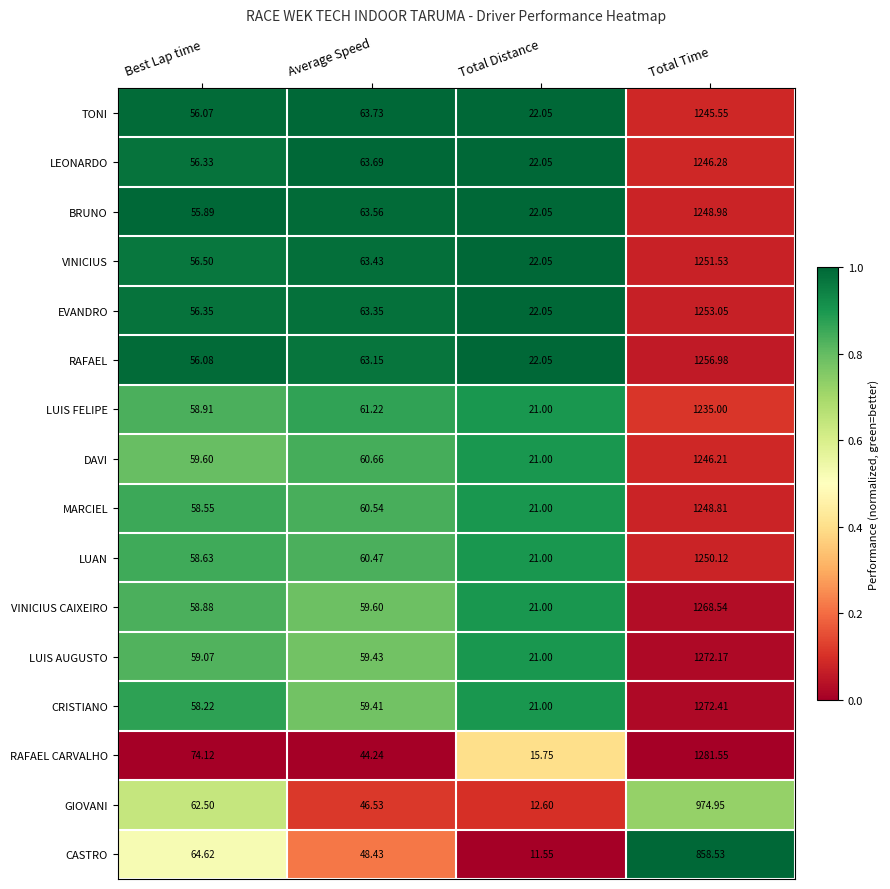

Between Best Lap time and Average Speed, which series saw the biggest shift?

RAFAEL CARVALHO